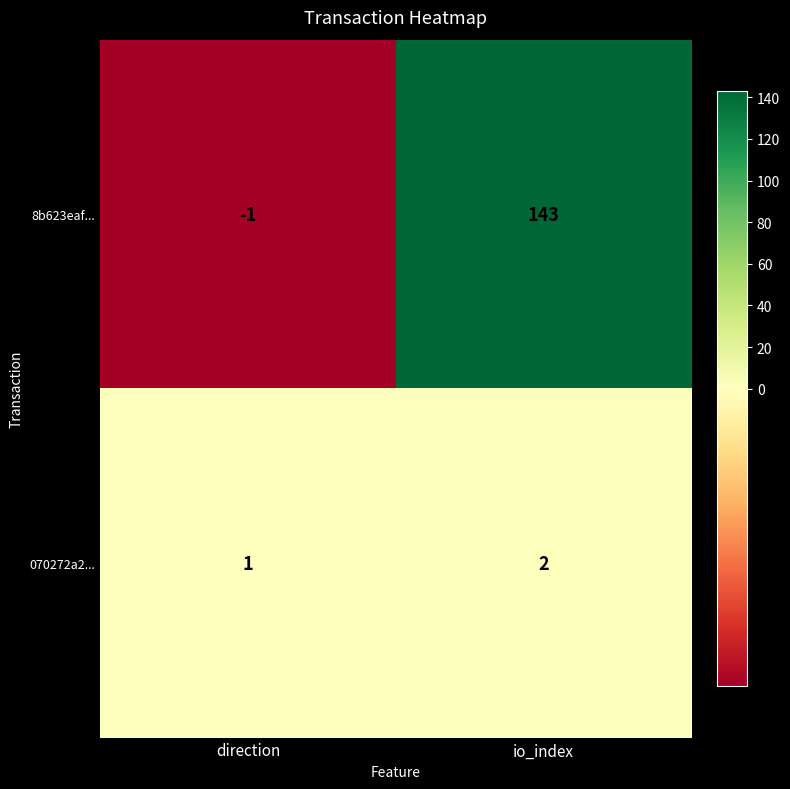

List the series in order of their overall mean, lowest first.

070272a2..., 8b623eaf...